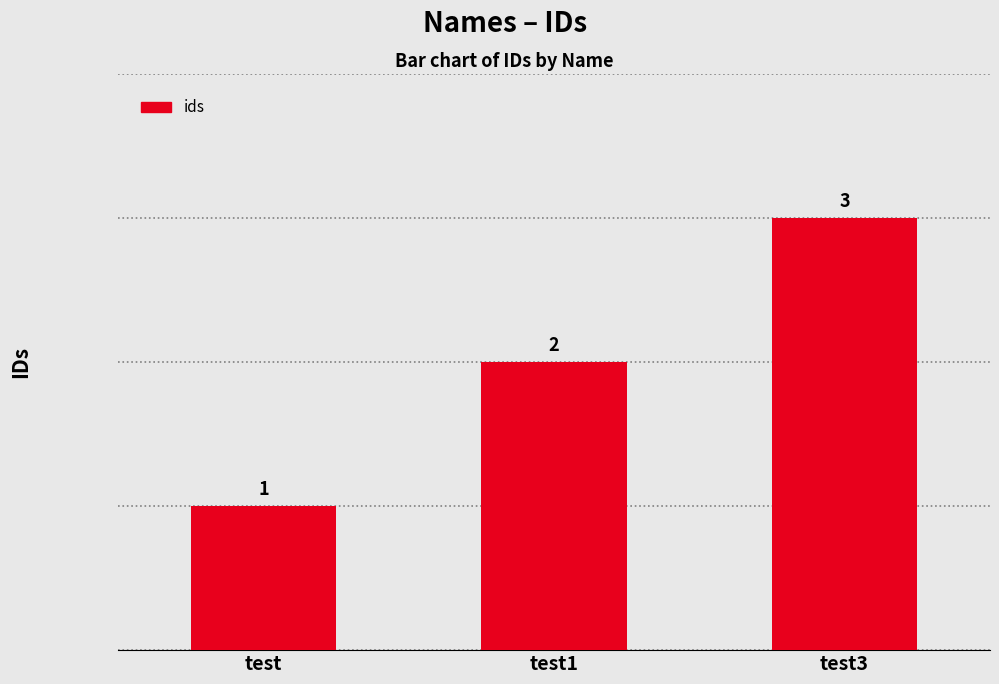

How many values are below 2?

1